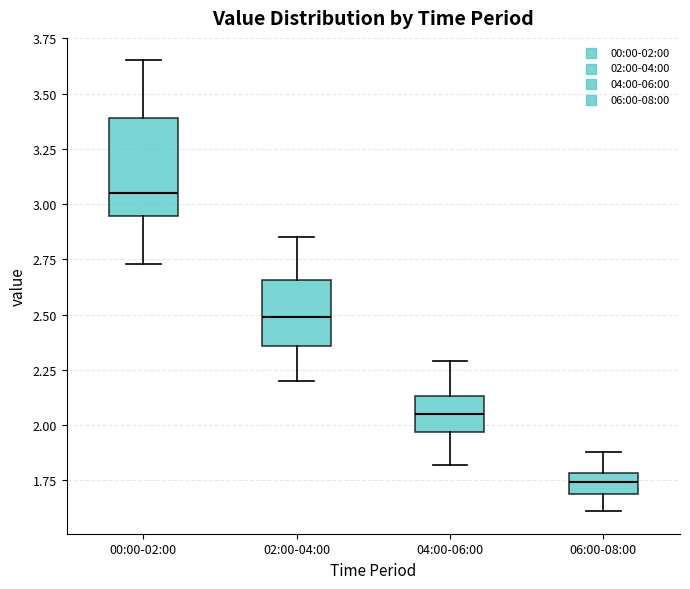

Which box is the tallest, from its lower edge to its upper edge?

00:00-02:00